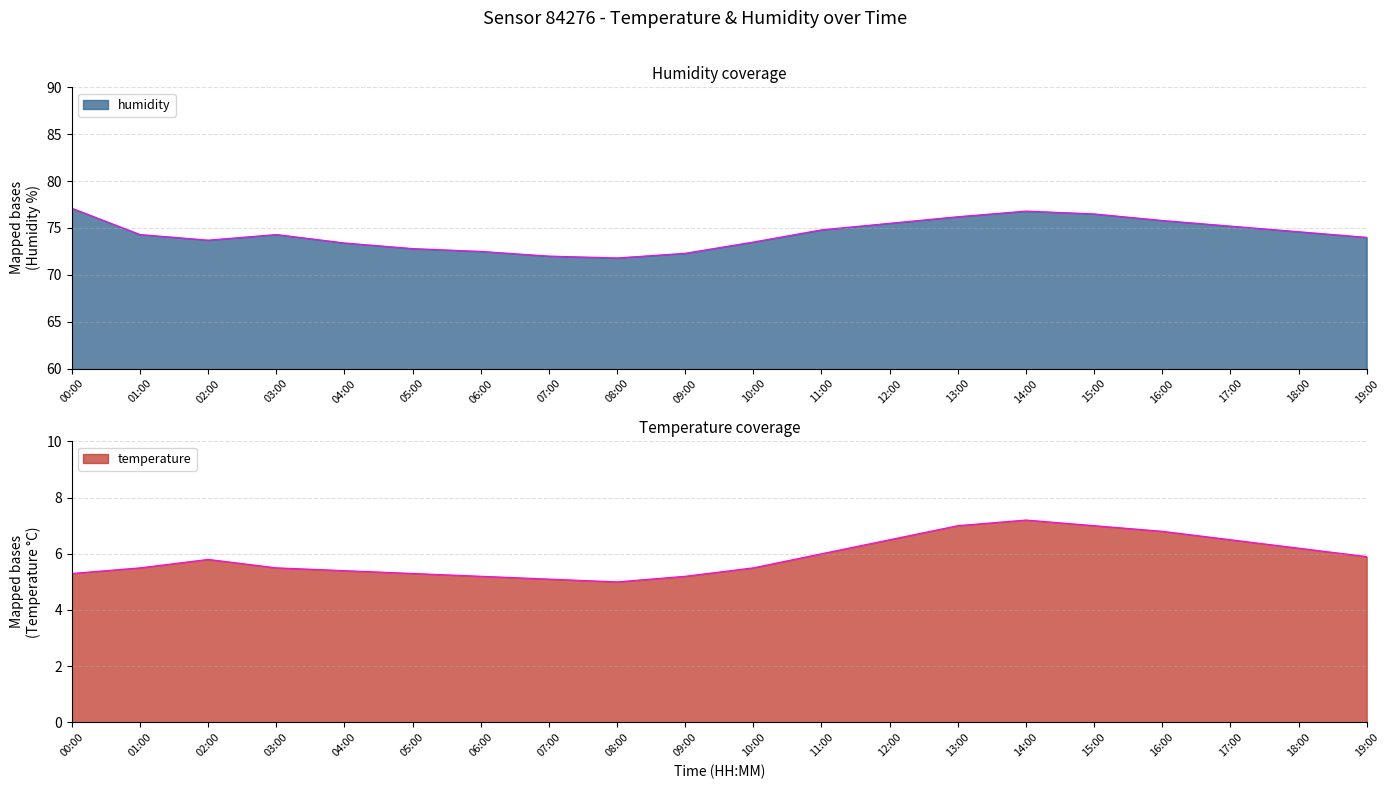

The humidity series shows 76.2 at 13:00. True or false?

True